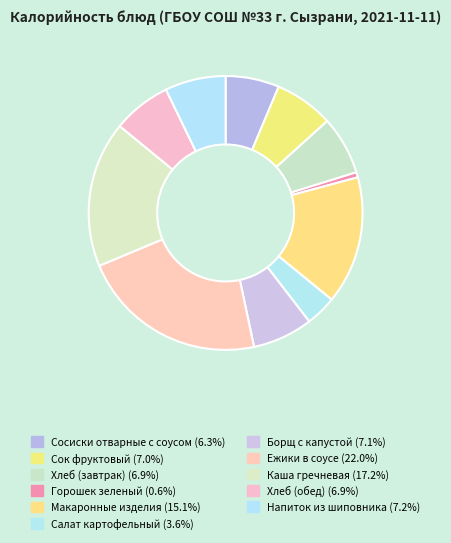

How many slices are in this pie chart?

11